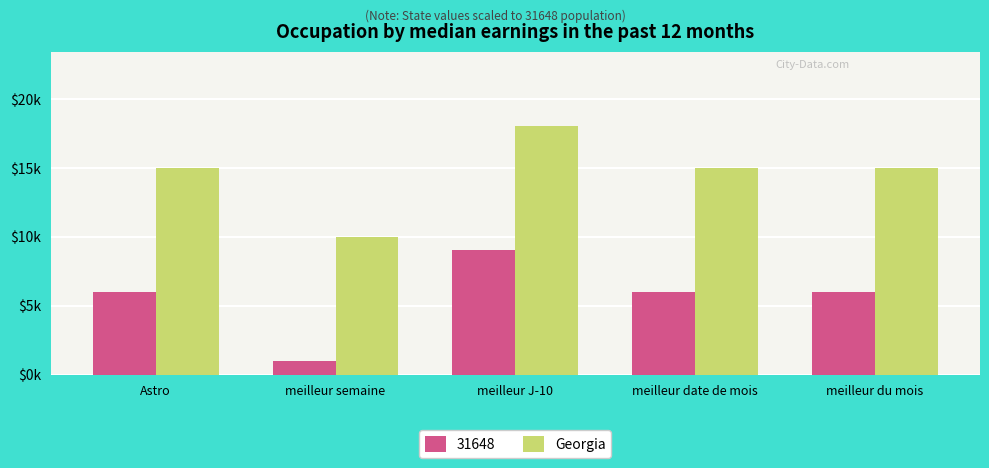

What are all the series names shown in the legend?

31648, Georgia